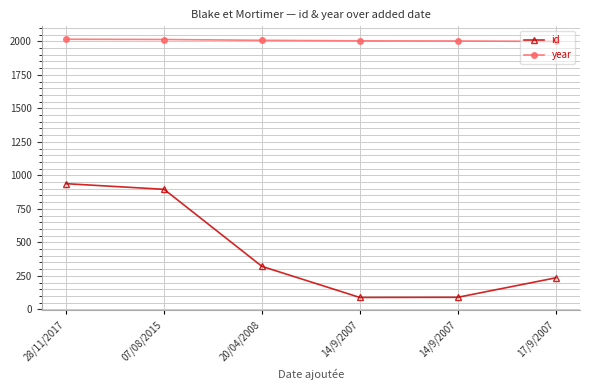

Which series changed the most between 07/08/2015 and 20/04/2008?

id